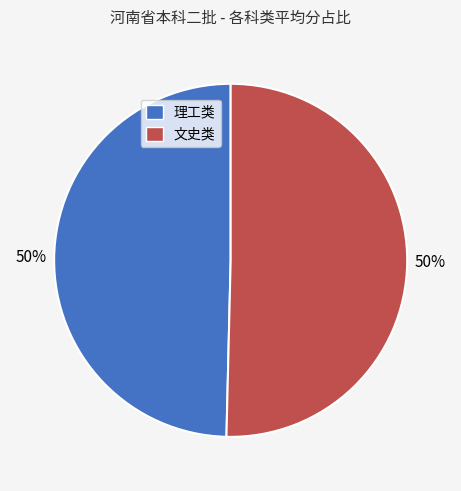

Is it true that 理工类 is 64% of the pie?

False